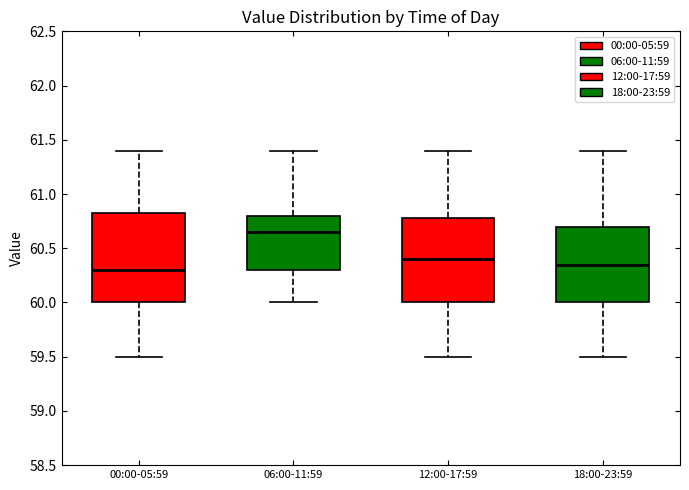

Where is the upper edge of the box for 12:00-17:59 on the y-axis? The values are not printed on the chart, so give them approximately, as read against the axis.

60.80